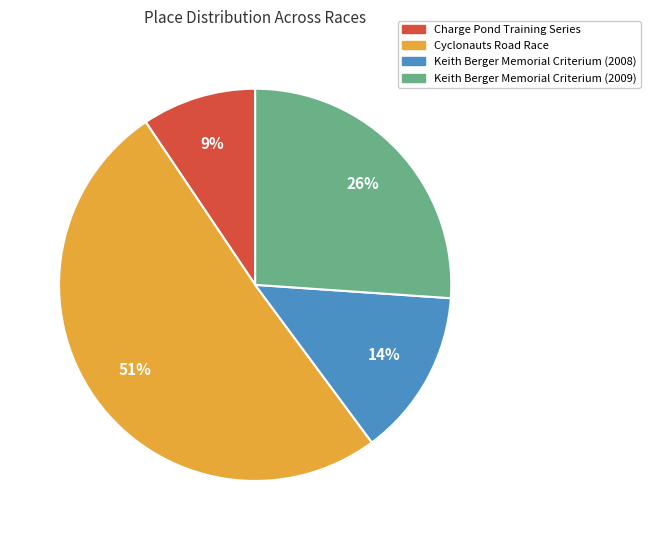

What percentage is the Keith Berger Memorial Criterium (2009) slice, to the nearest percent?

26%